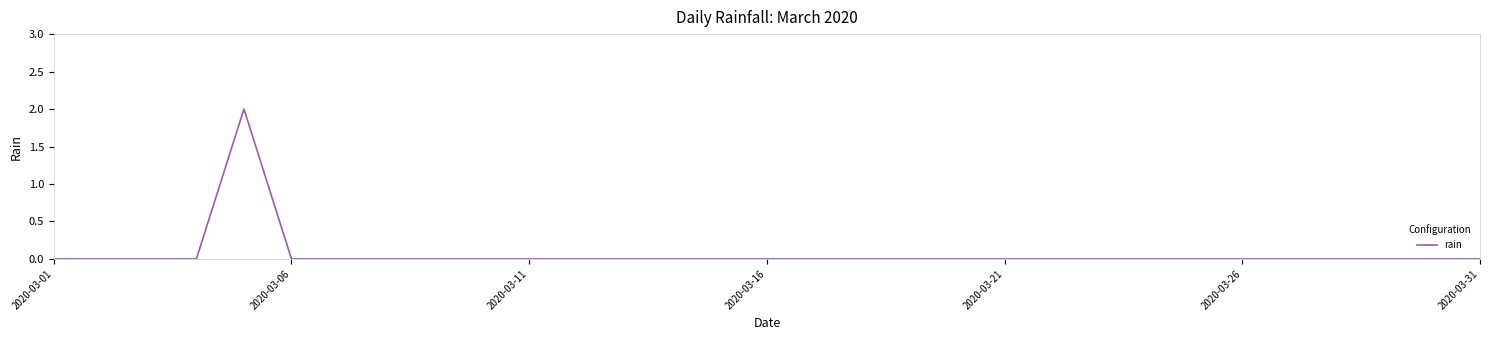

Is this an area chart (filled region under the line)?

No